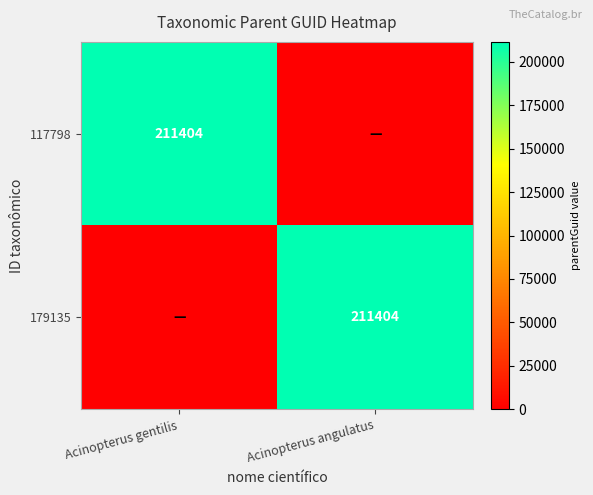

The 179135 series shows 211404 at Acinopterus angulatus. True or false?

True